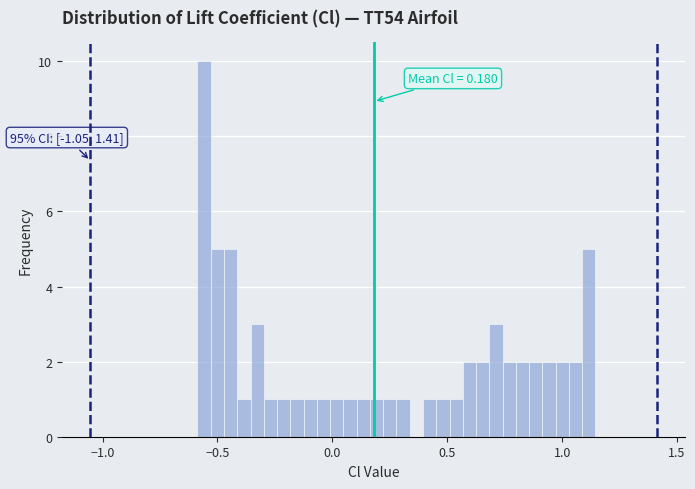

Read against the x-axis, roughly where is the centre of the tallest bar?

-0.55